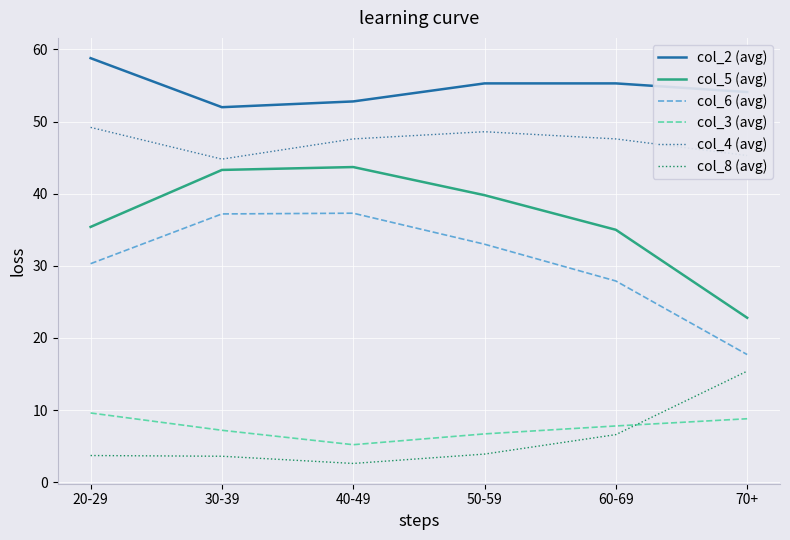

How many interior local valleys does the col_3 (avg) series have?

1